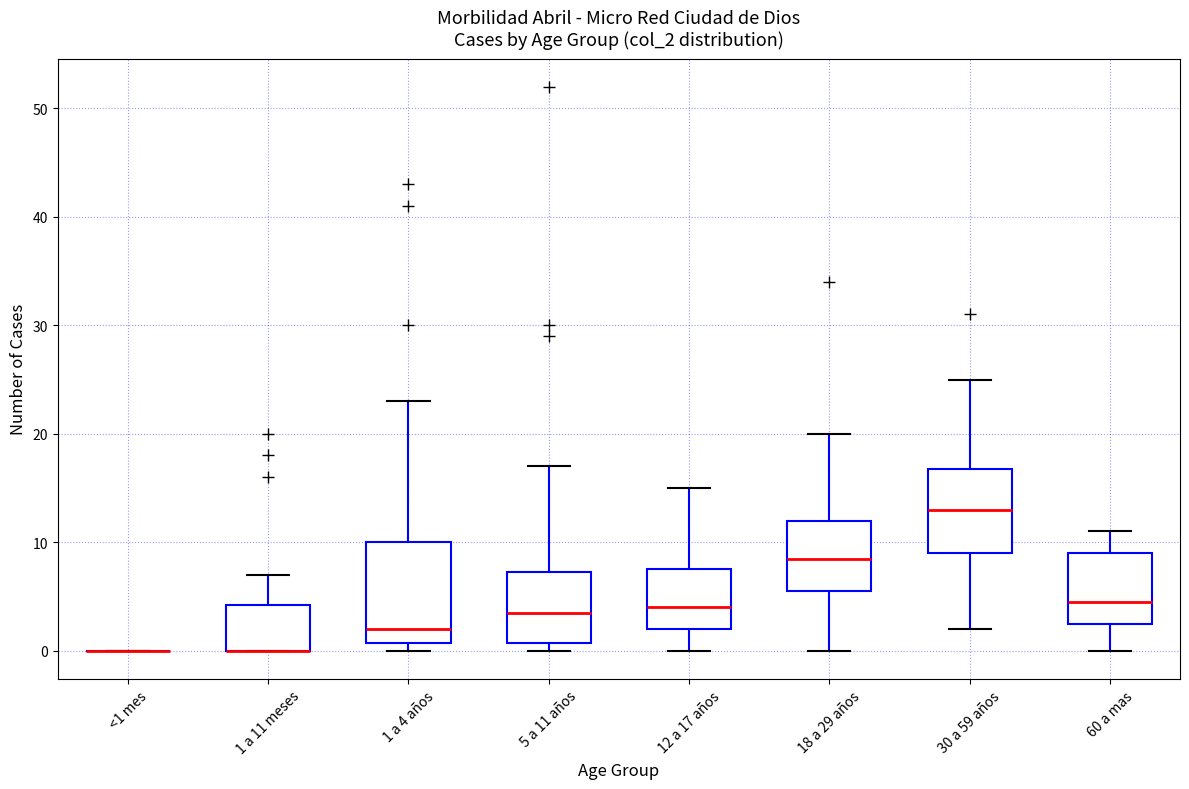

Reading left to right, read every box against the y-axis: the position of its median line, the range the box covers, and the ends of its whiskers. The values are not printed on the chart, so give them approximately, as read against the axis.

<1 mes: box collapsed to a line at 0, whiskers 0 to 0
1 a 11 meses: median 0 (drawn on the box's lower edge), box 0 to 4, whiskers 0 to 7
1 a 4 años: median 2, box 1 to 10, whiskers 0 to 23
5 a 11 años: median 4, box 1 to 7, whiskers 0 to 17
12 a 17 años: median 4, box 2 to 8, whiskers 0 to 15
18 a 29 años: median 9, box 6 to 12, whiskers 0 to 20
30 a 59 años: median 13, box 9 to 17, whiskers 2 to 25
60 a mas: median 5, box 3 to 9, whiskers 0 to 11